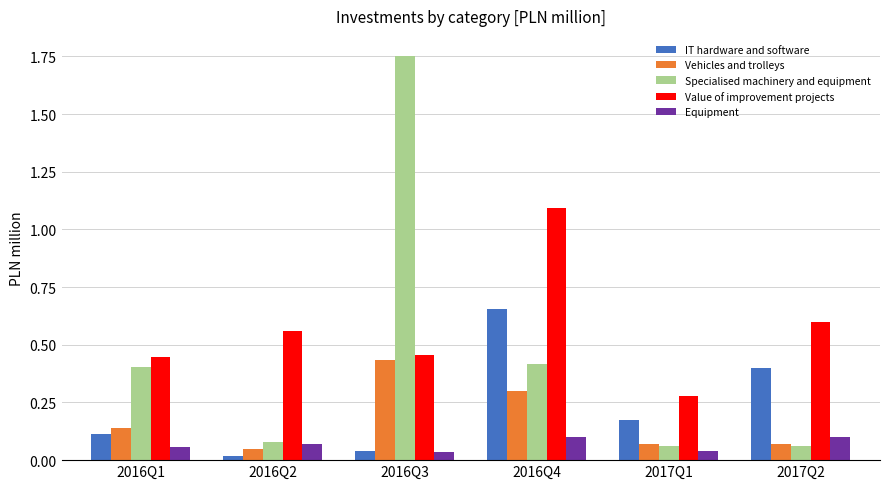

Is the value of Specialised machinery and equipment at 2016Q2 greater than the value of Value of improvement projects at 2017Q1?

No